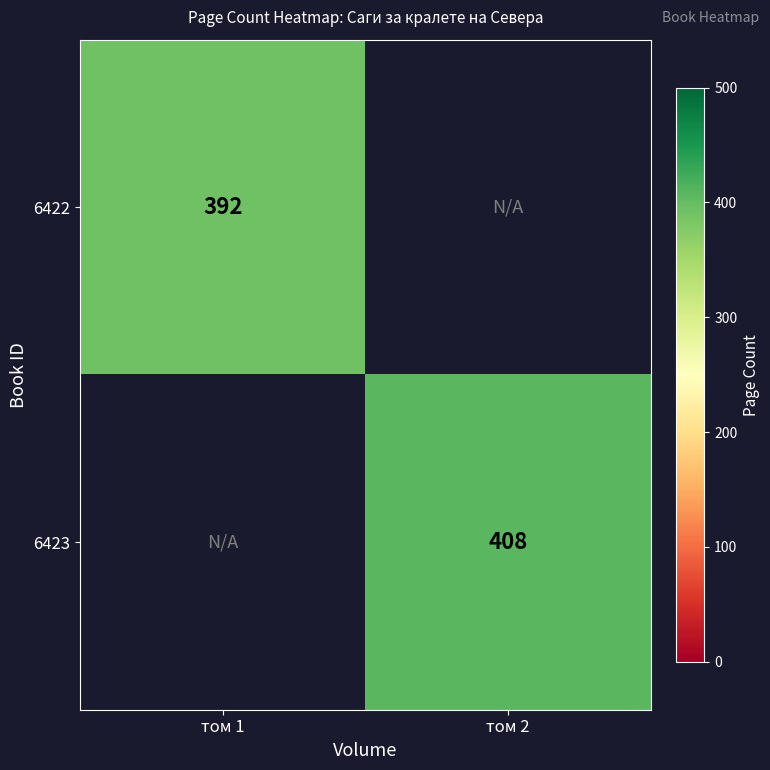

The 6422 series shows 392 at том 1. True or false?

True